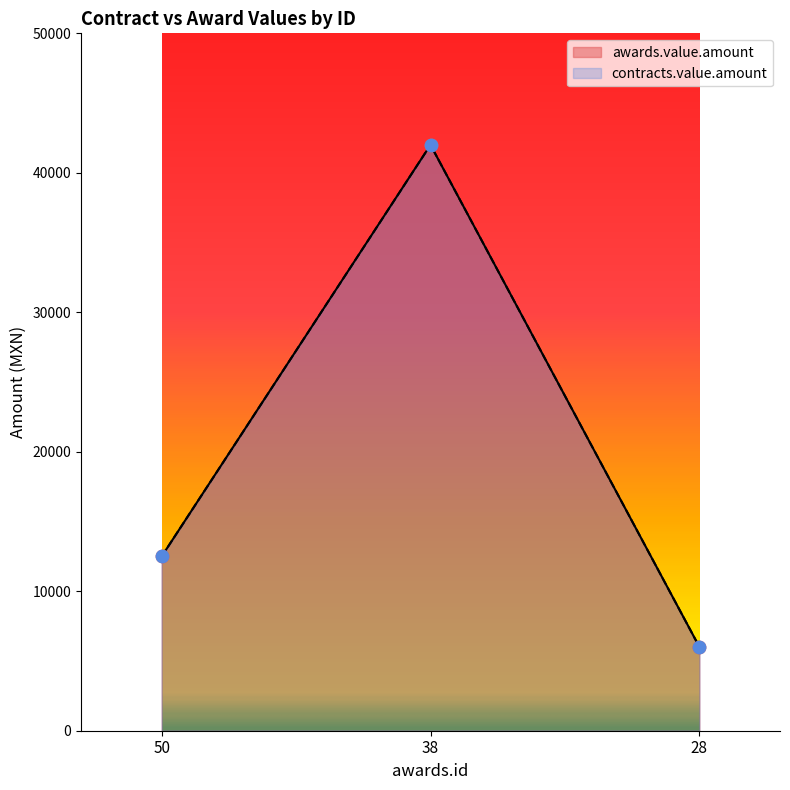

Which series has the largest total across all categories?

awards.value.amount